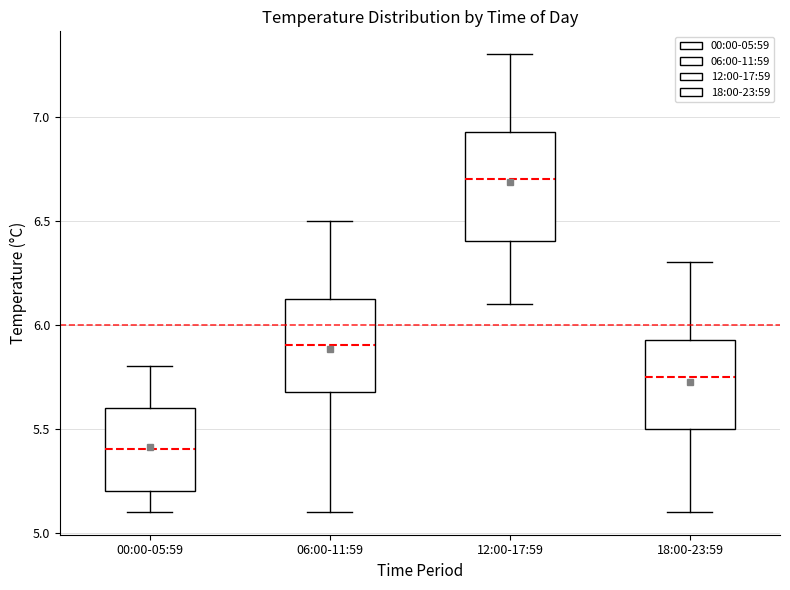

Which box has the lowest median line?

00:00-05:59